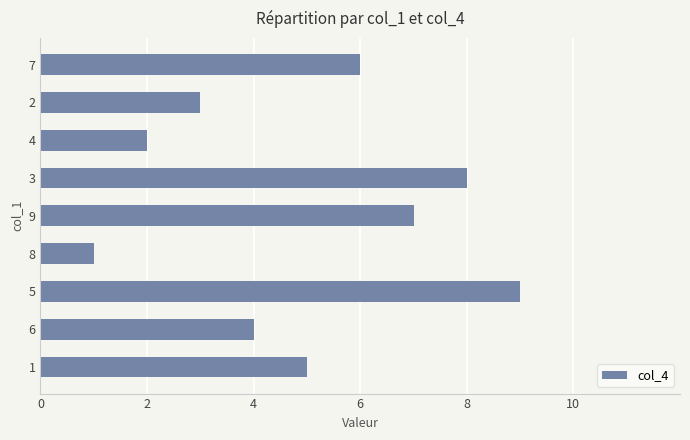

What is the maximum value shown in the chart?

9